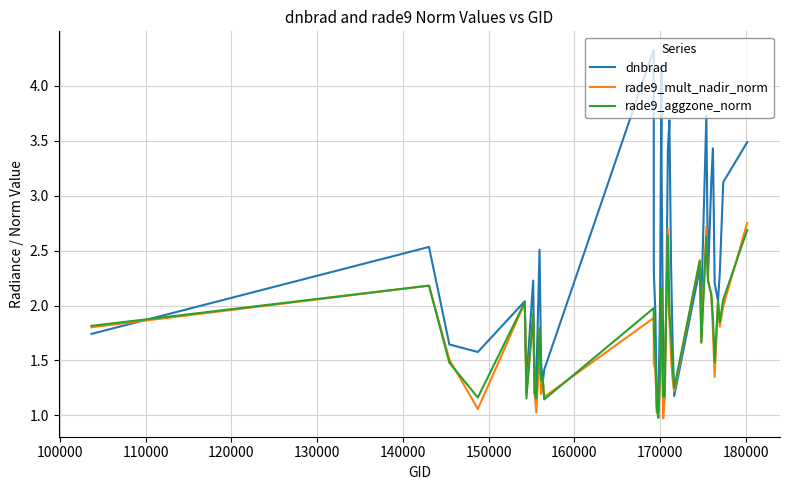

What is the minimum value shown in the chart?

1.0